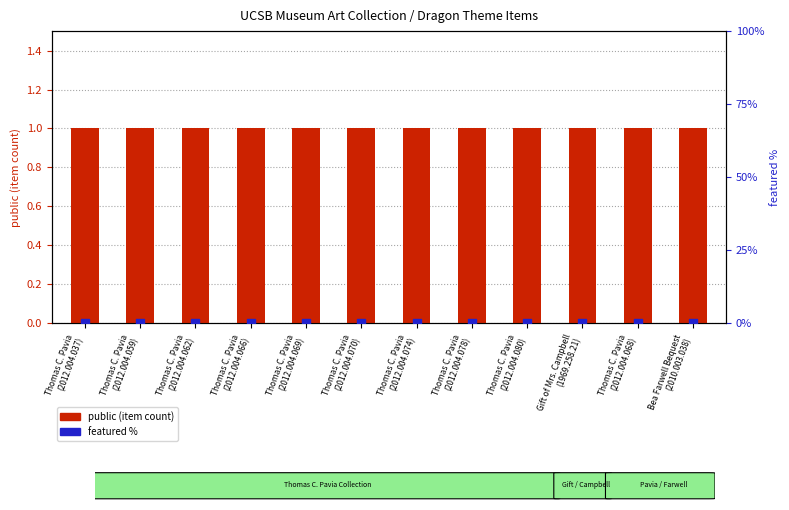

Which series contains the highest Y value?

public (item count)